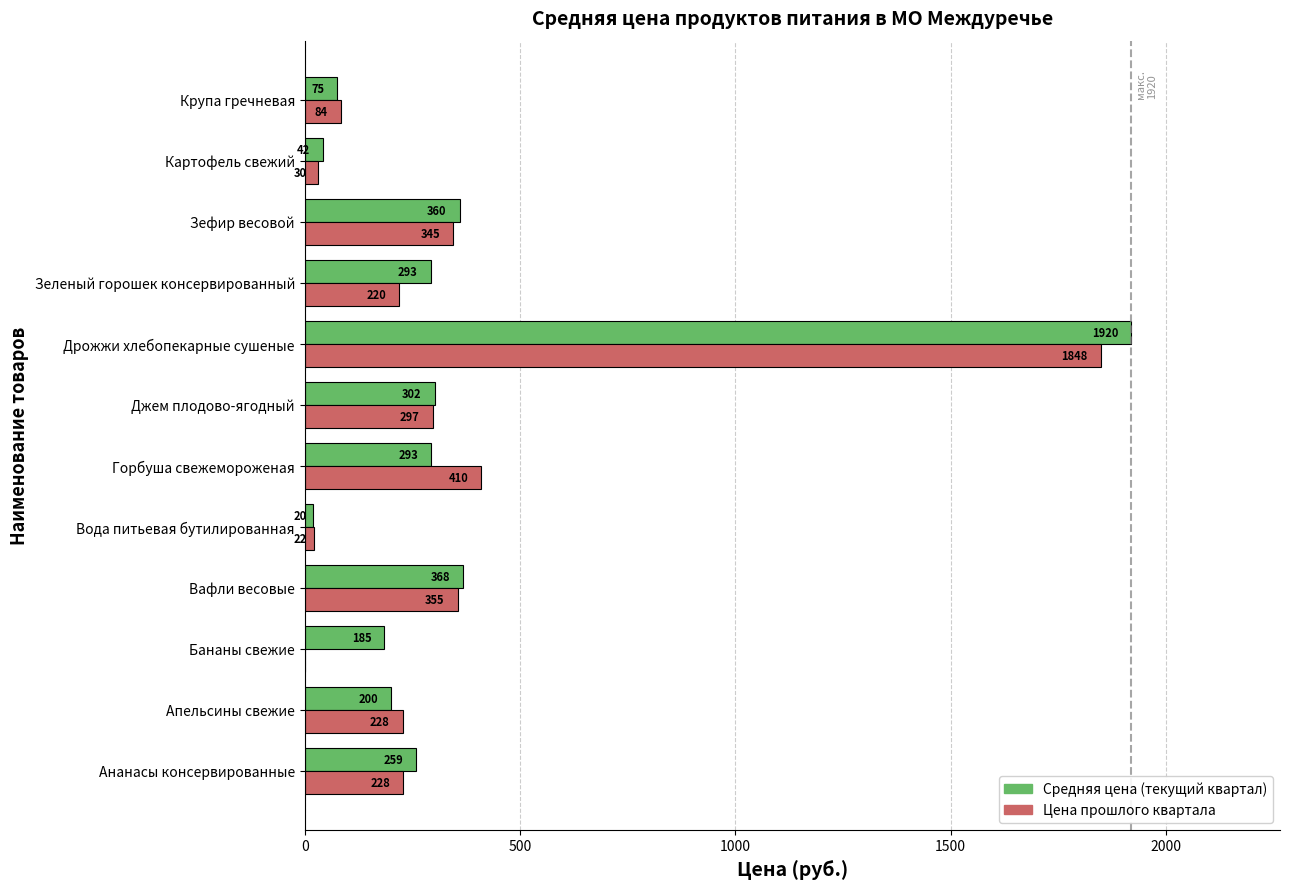

True or false: Средняя цена (текущий квартал) has a value of 75.0 at Крупа гречневая.

True